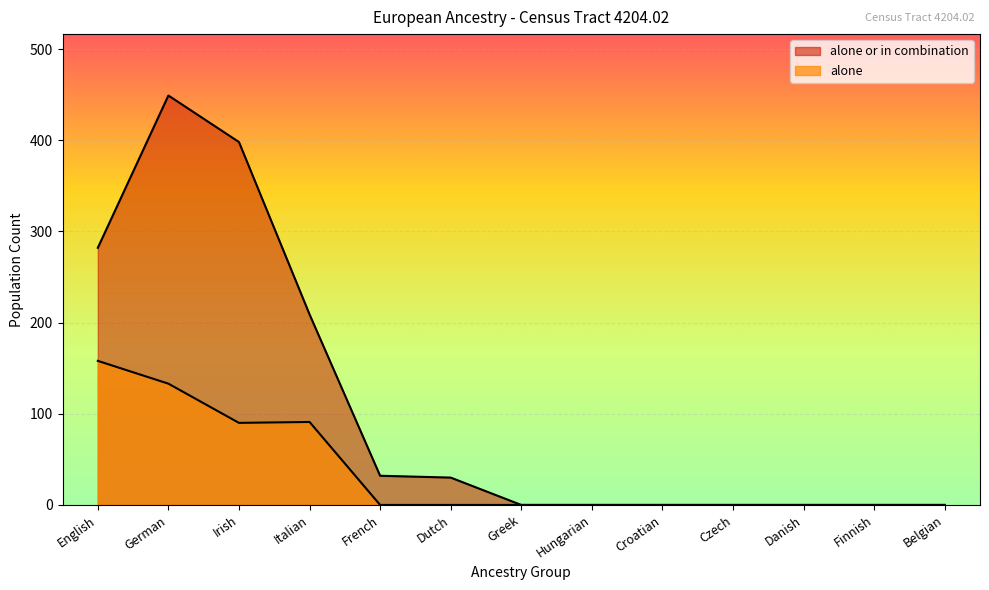

Reading right to left, extract all data points from this chart.

alone: Belgian=0	Finnish=0	Danish=0	Czech=0	Croatian=0	Hungarian=0	Greek=0	Dutch=0	French=0	Italian=91	Irish=90	German=133	English=158
alone_or_combination: Belgian=0	Finnish=0	Danish=0	Czech=0	Croatian=0	Hungarian=0	Greek=0	Dutch=30	French=32	Italian=209	Irish=398	German=449	English=282